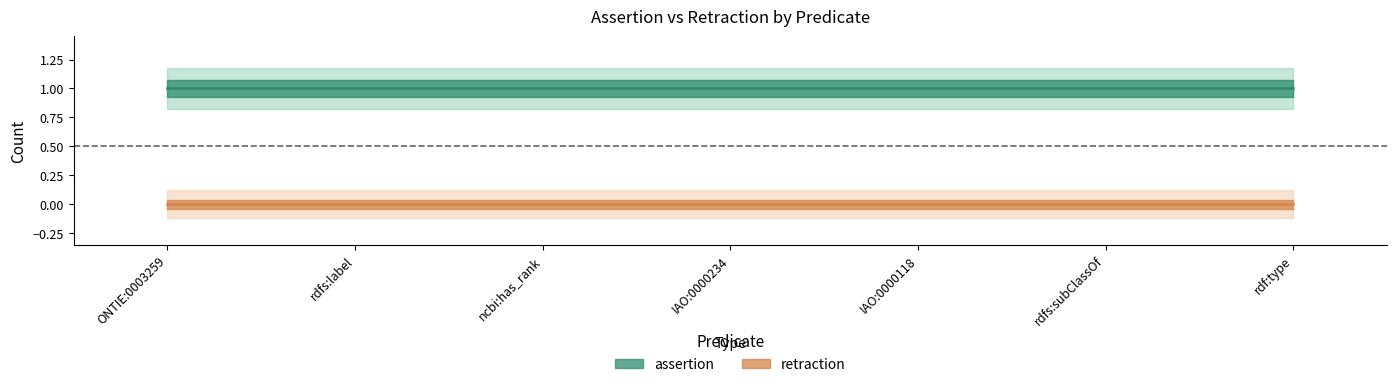

Reading left to right, extract all data points from this chart.

assertion: ONTIE:0003259=1	rdfs:label=1	ncbi:has_rank=1	IAO:0000234=1	IAO:0000118=1	rdfs:subClassOf=1	rdf:type=1
retraction: ONTIE:0003259=0	rdfs:label=0	ncbi:has_rank=0	IAO:0000234=0	IAO:0000118=0	rdfs:subClassOf=0	rdf:type=0